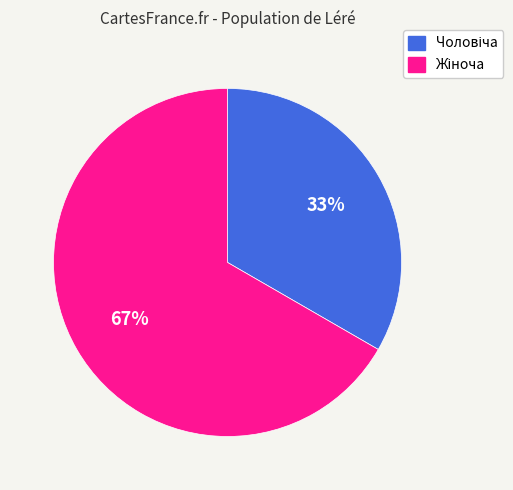

Is there a majority slice in this chart?

Yes